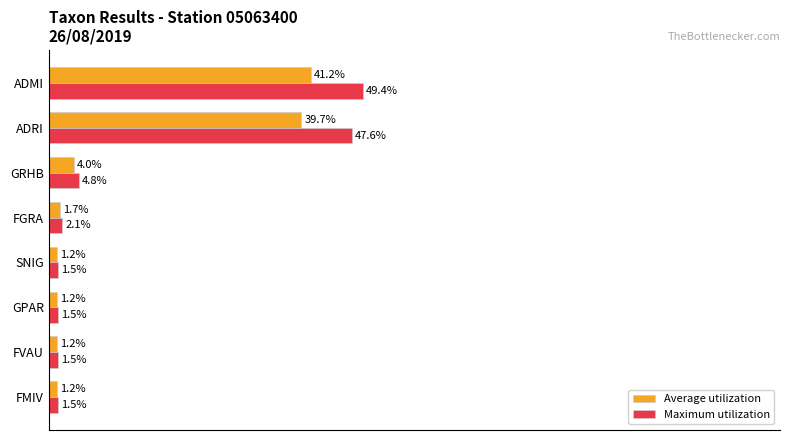

Which category has the highest value across all series?

ADMI